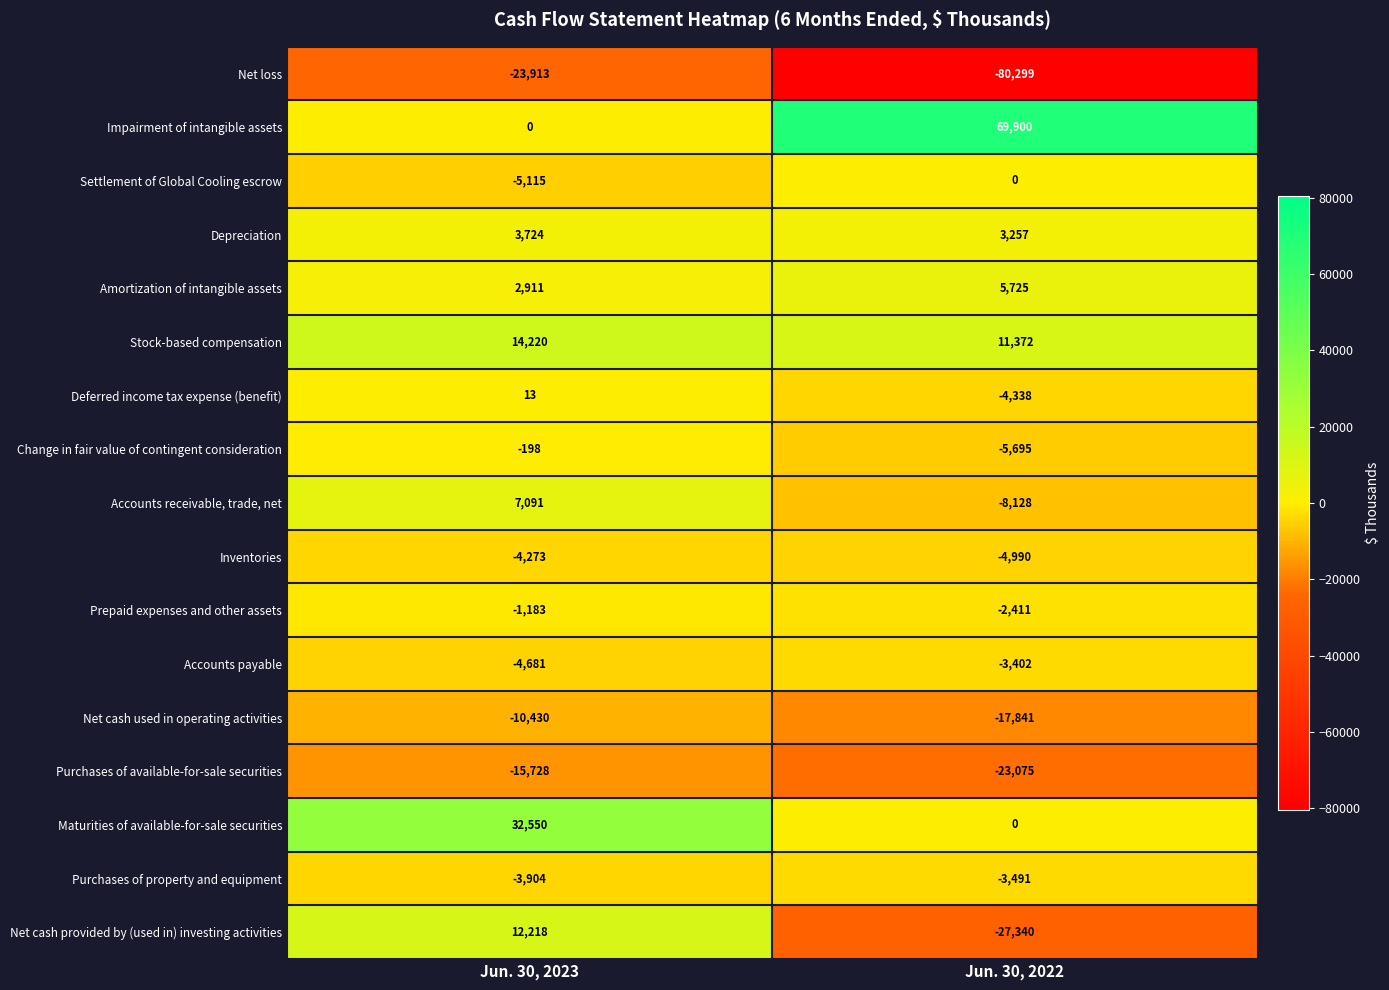

Which series has the largest total across all categories?

Impairment of intangible assets